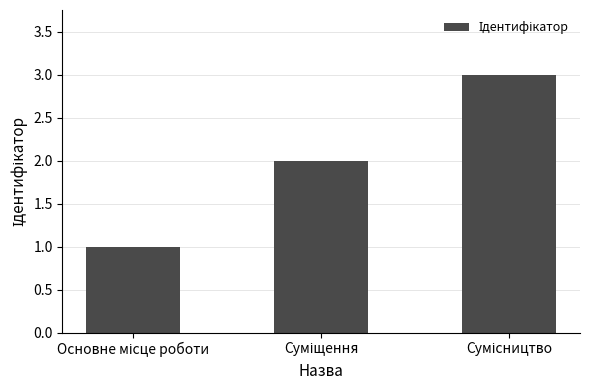

What is the difference between the second highest and minimum values?

1